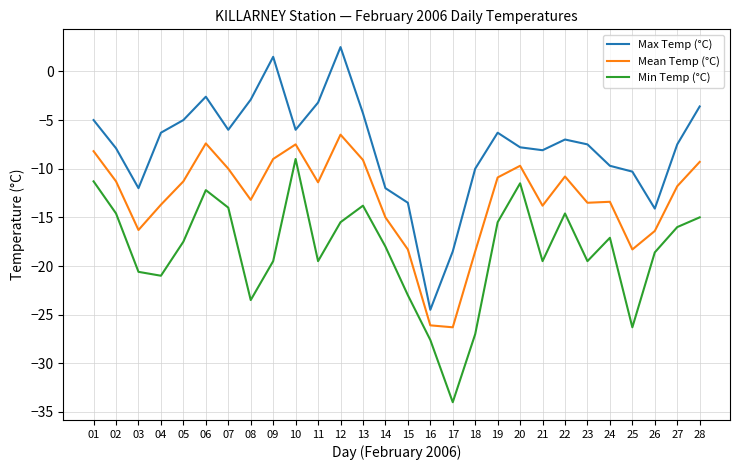

Which series has the widest spread of values?

Max Temp (°C)